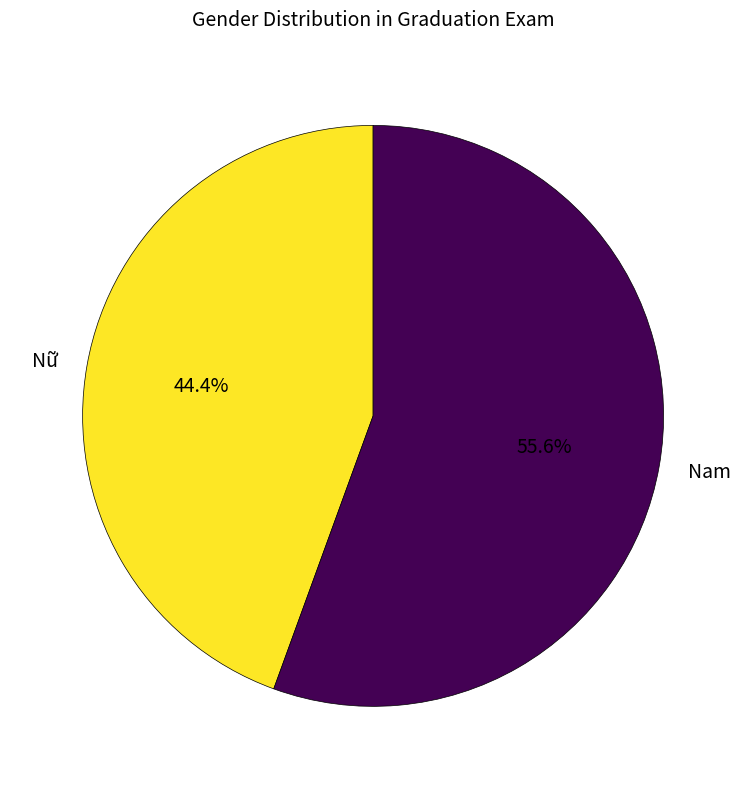

To the nearest percent, what is the combined percentage of Nữ and Nam?

100%